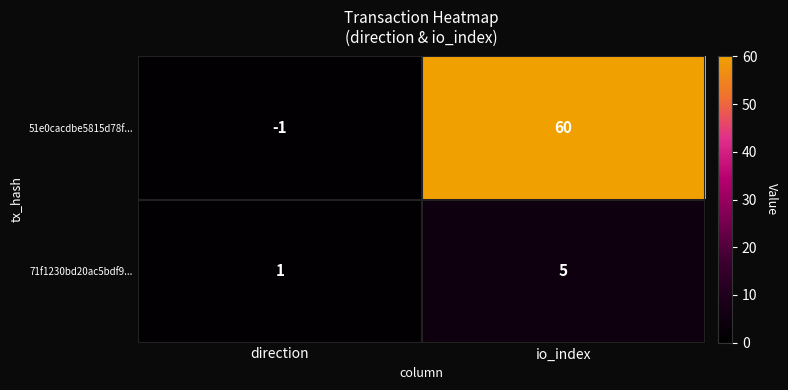

What is the average value of the 51e0cacdbe5815d78f... series?

30